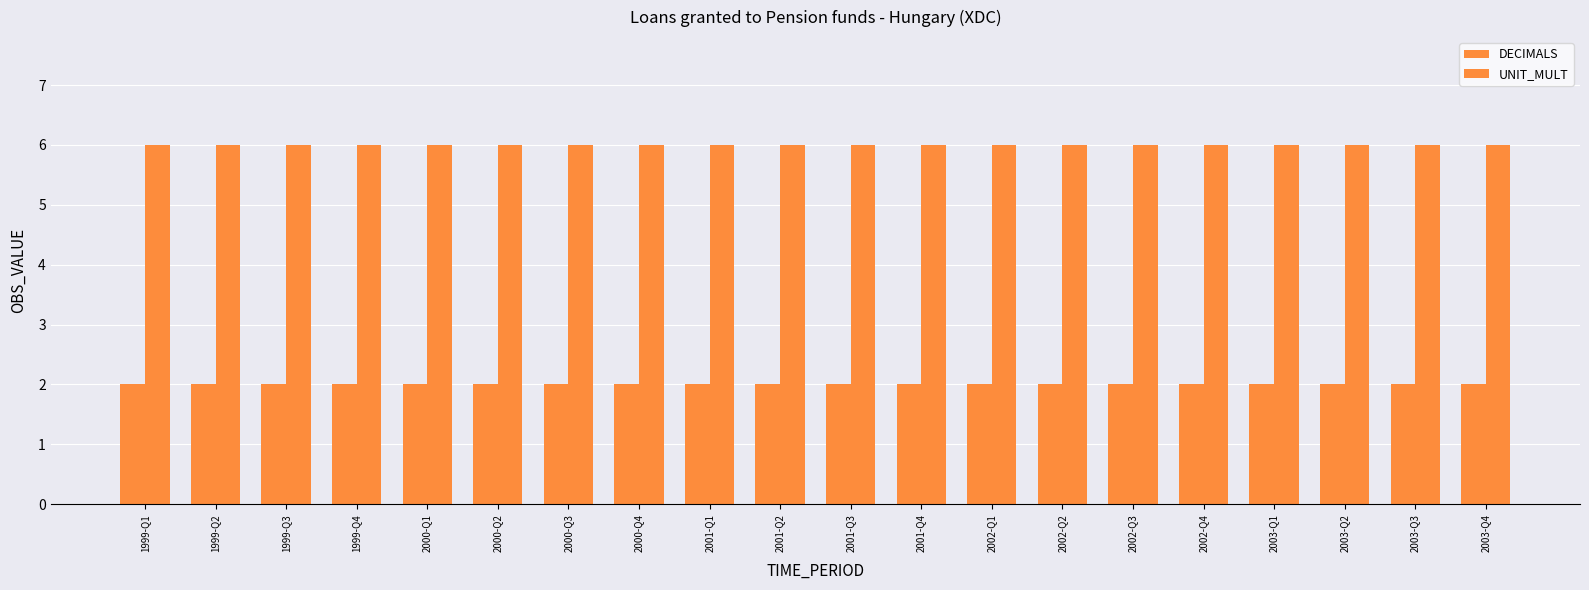

How many data points does each series have?

20